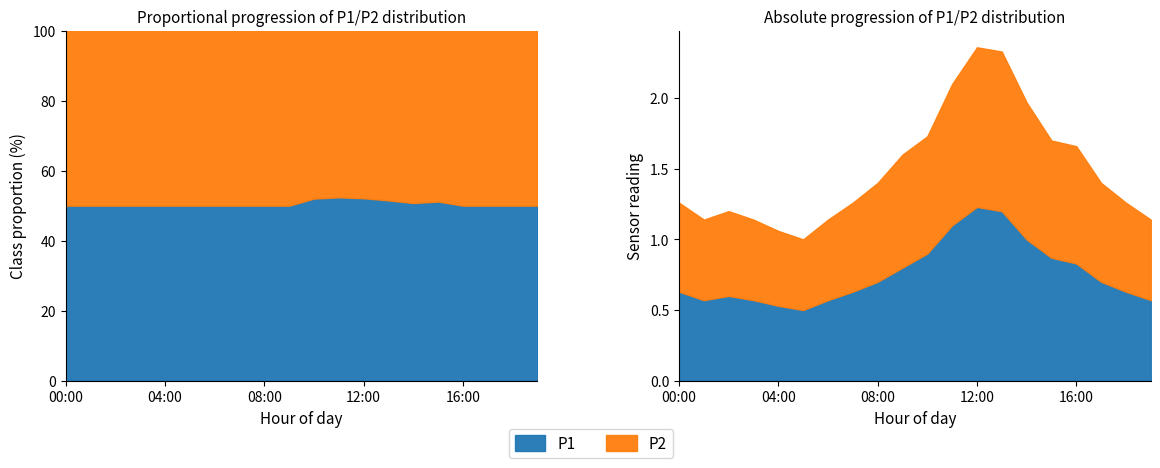

True or false: P1 and P2 cross at least once.

False